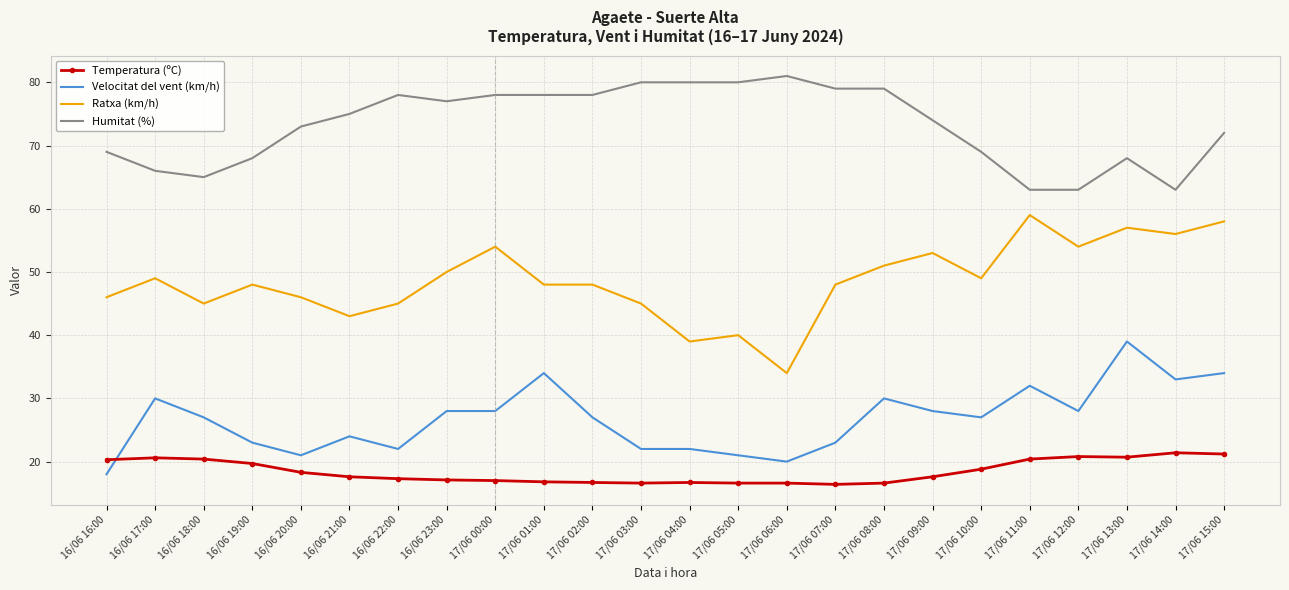

True or false: Humitat (%) has a value of 80.0 at 17/06 05:00.

True